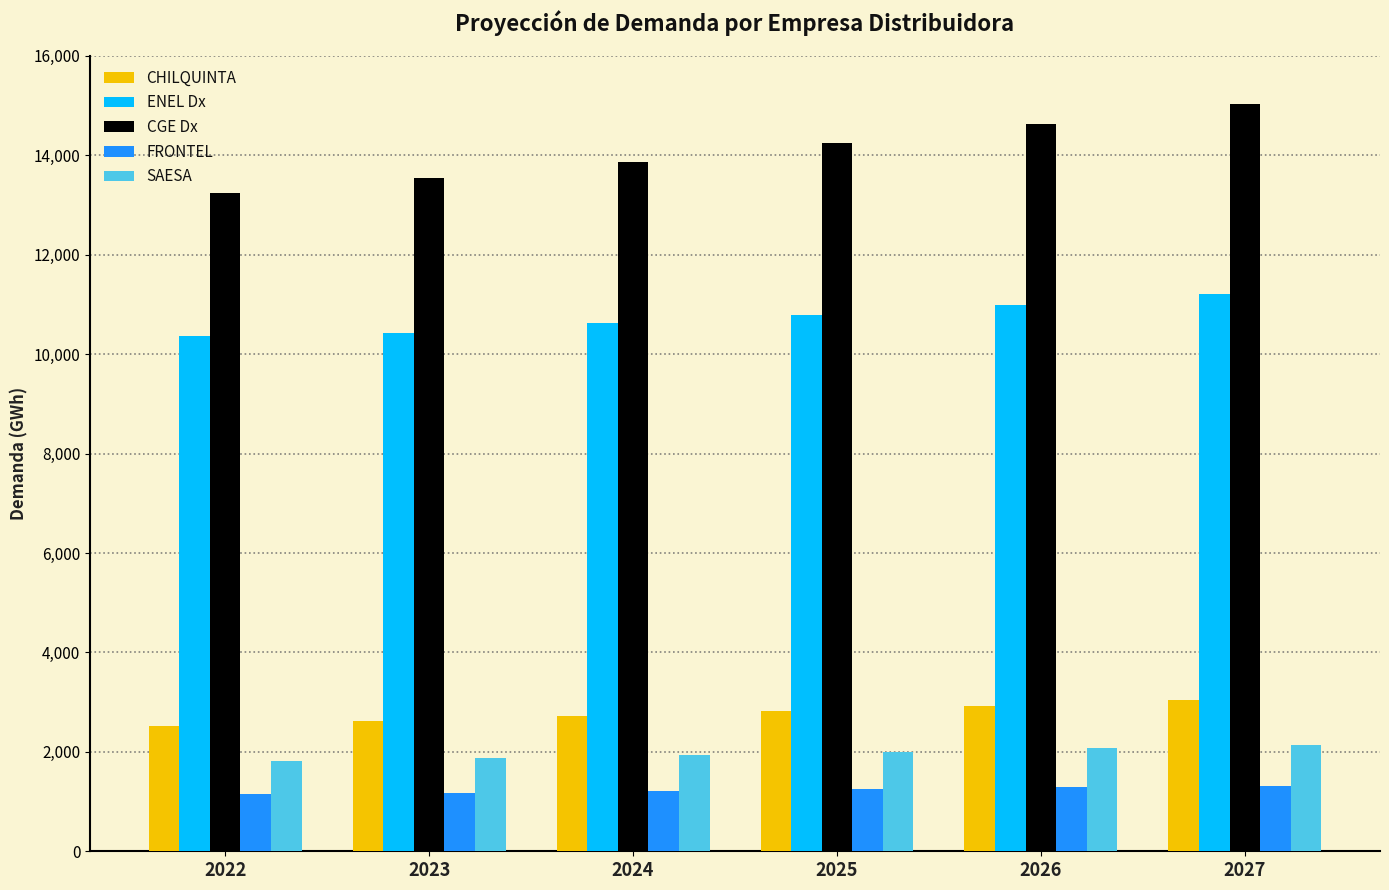

What are all the series names shown in the legend?

CHILQUINTA, ENEL Dx, CGE Dx, FRONTEL, SAESA